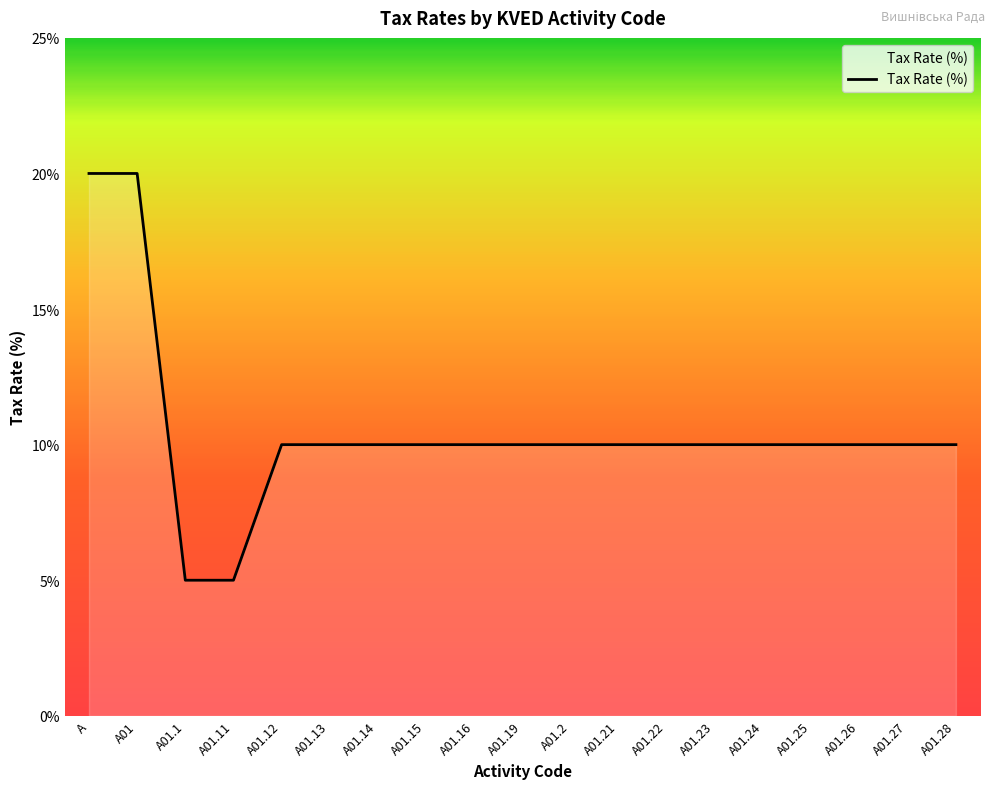

The value at A is 20. True or false?

True